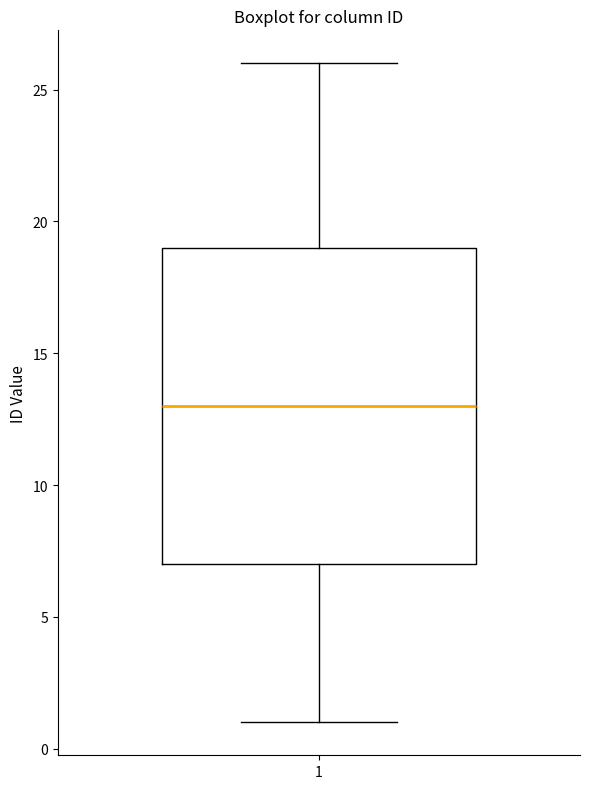

Read this box plot against the y-axis: the position of the median line, the range covered by the box, and the ends of both whiskers. The values are not printed on the chart, so give them approximately, as read against the axis.

median 13, box 7 to 19, whiskers 1 to 26